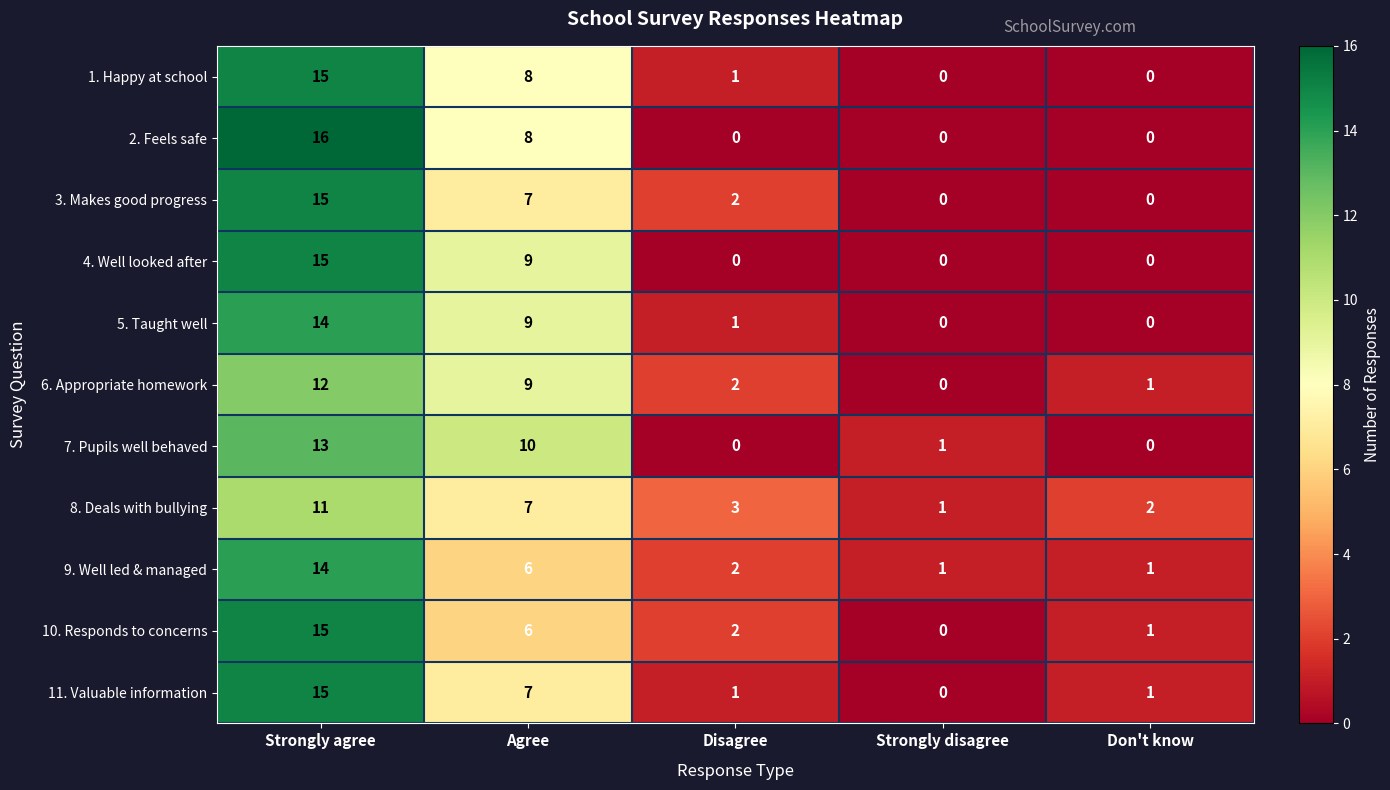

At which category is the sum across all series the highest?

Strongly agree